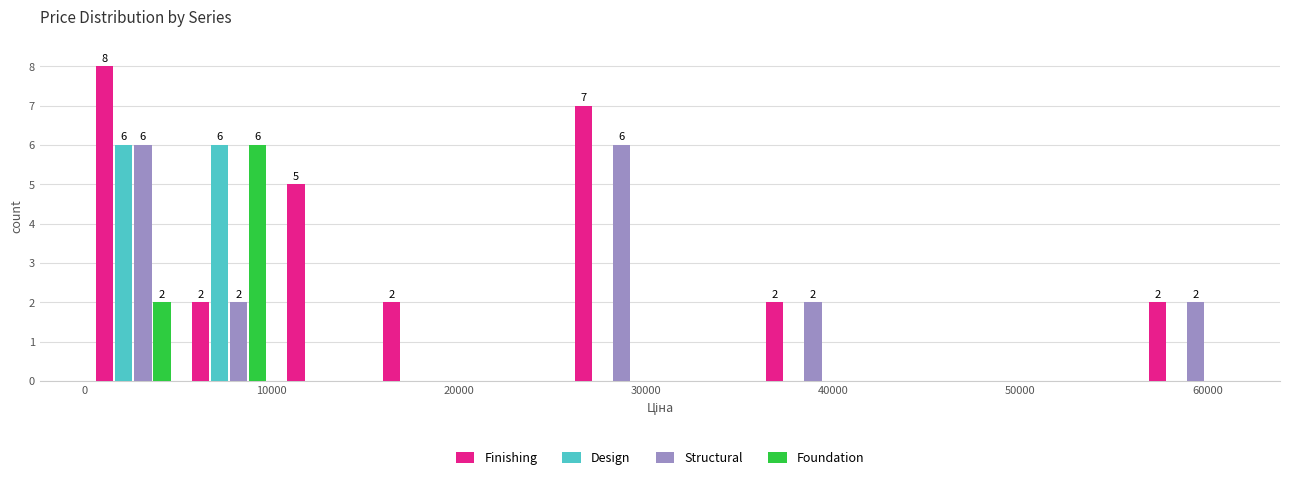

In the Foundation series, which range on the x-axis has the tallest bar?

5000 to 10000